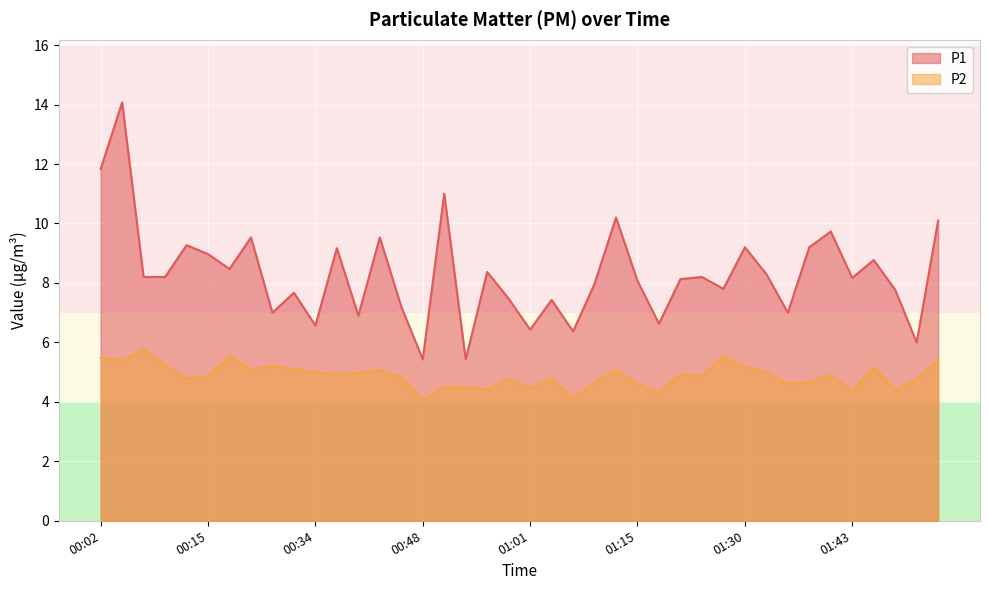

At which label does P1 reach its peak?

00:05